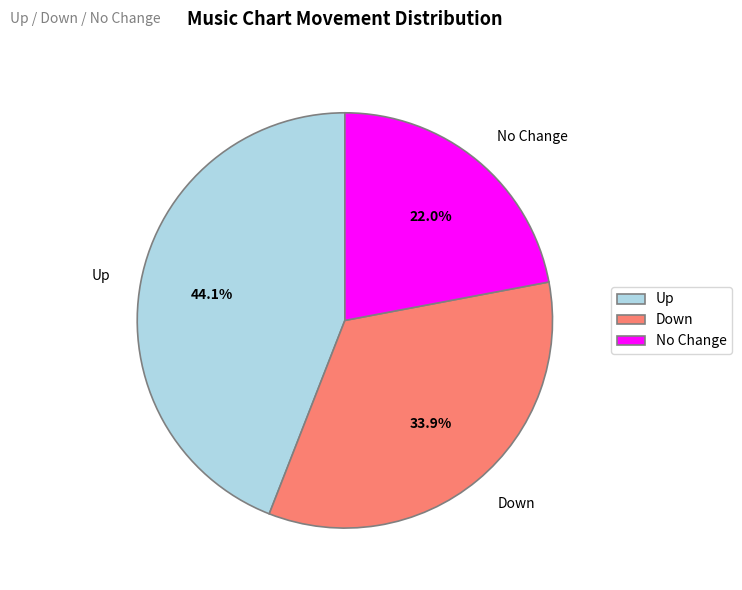

How many slices are in this pie chart?

3